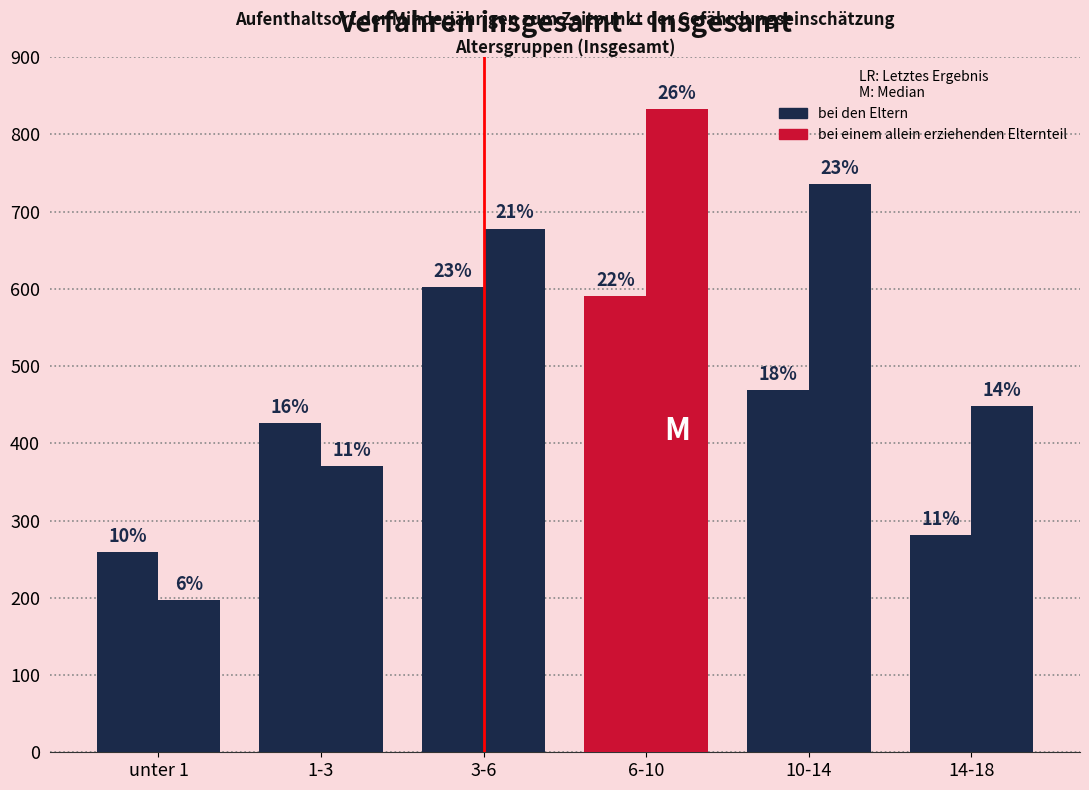

Which series has the widest spread of values?

bei einem allein erziehenden Elternteil